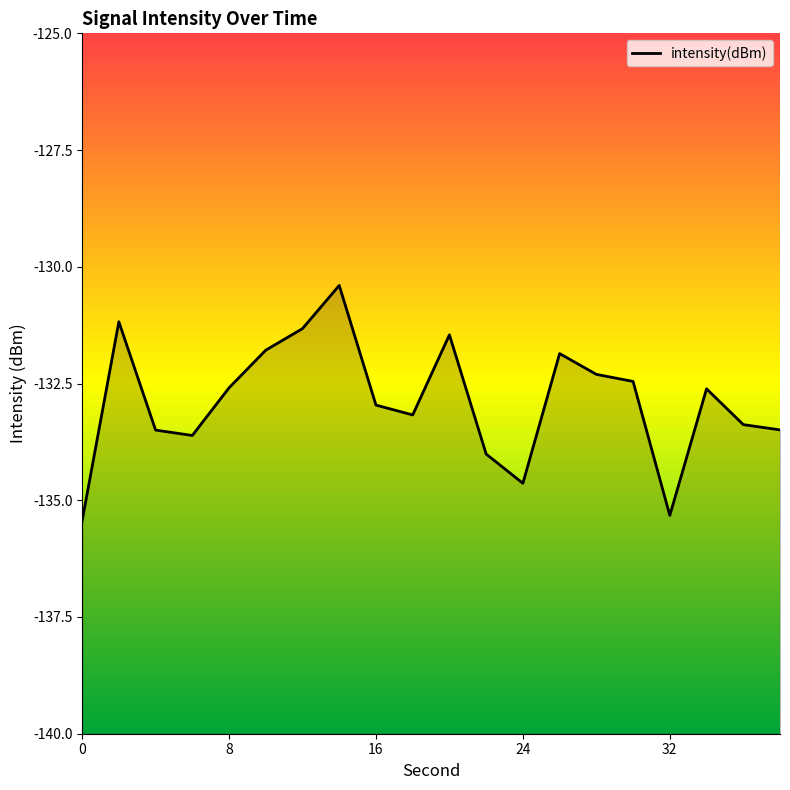

The chart shows a value of -135.3 at 32. True or false?

True